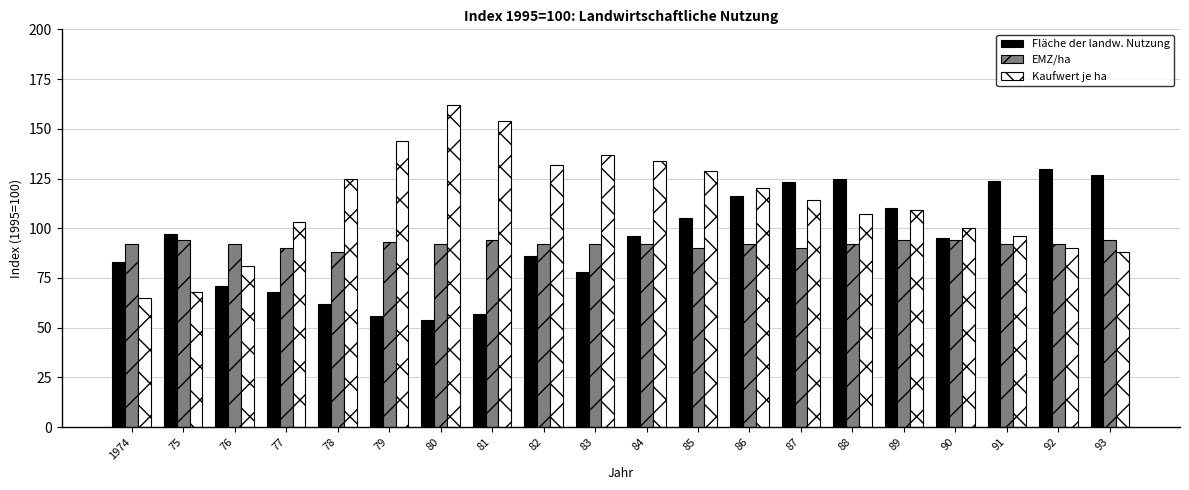

What is the difference between the highest and lowest values at 83?

59